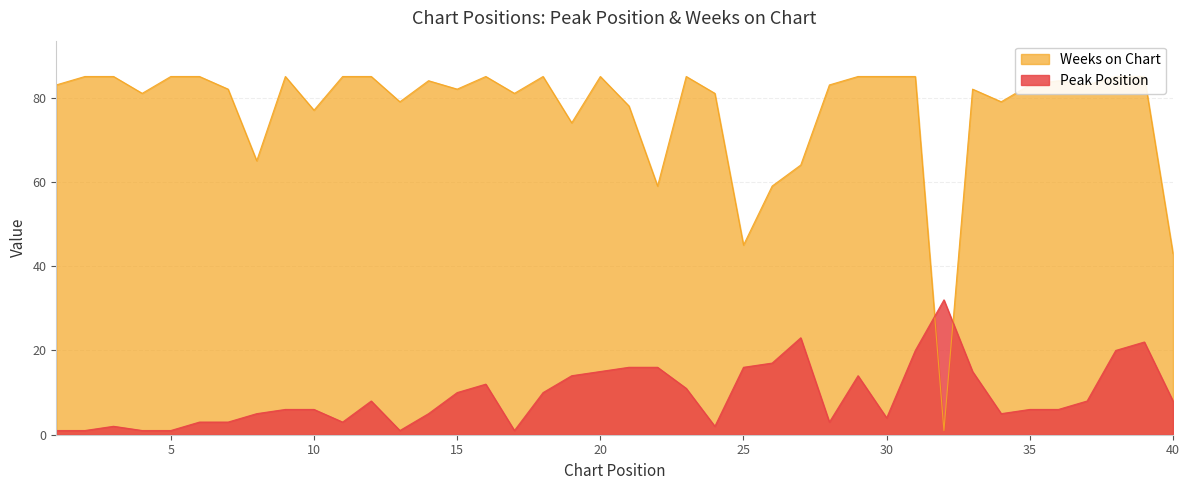

What is the spread (max minus min) of values at 3?

83